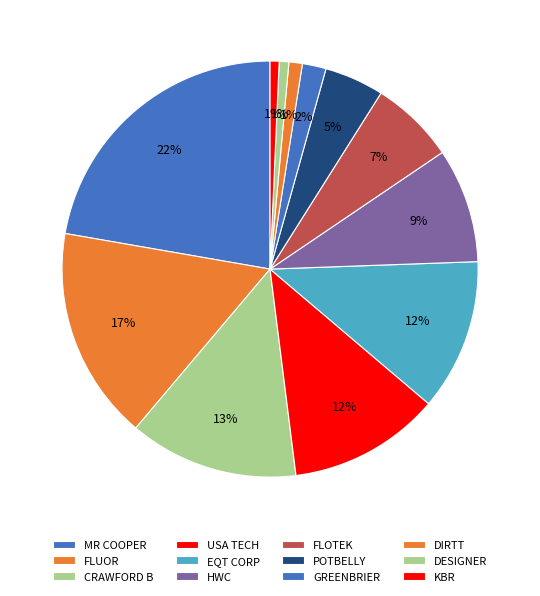

Count the number of slices in the pie.

12